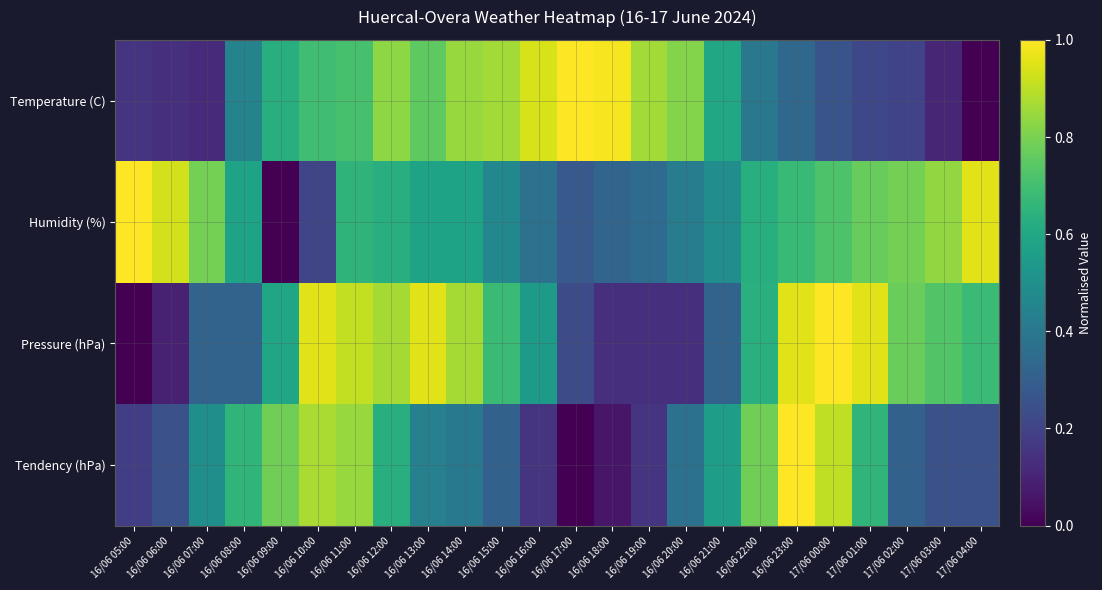

At how many categories does at least one series exceed 0?

24